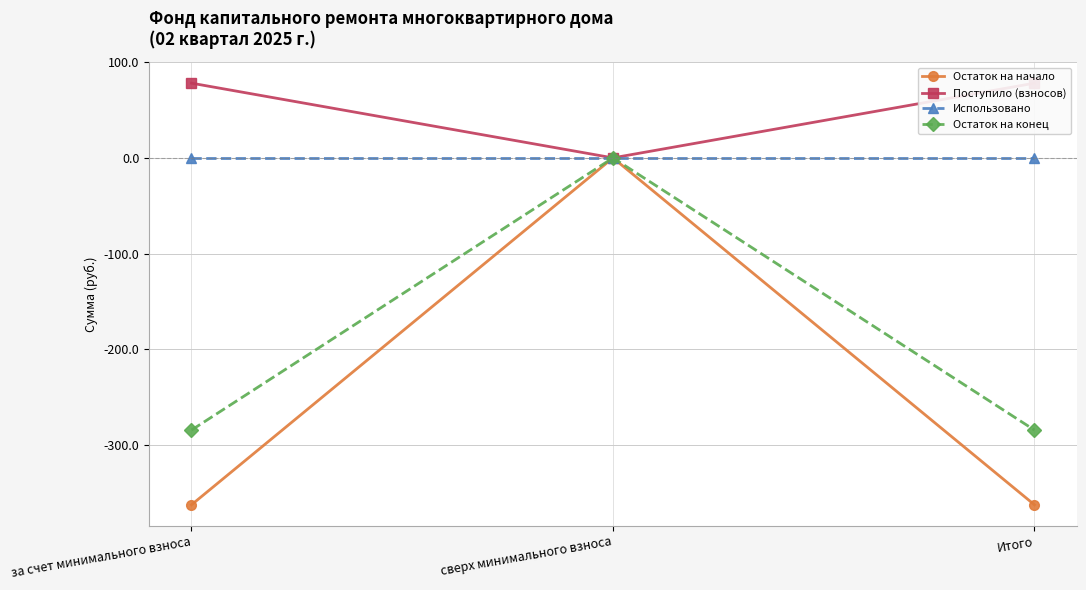

Reading left to right, transcribe all the data shown in this chart.

Остаток на начало: -362.3	0.0	-362.3
Поступило (взносов): 78.0	0.0	78.0
Использовано: 0.0	0.0	0.0
Остаток на конец: -284.3	0.0	-284.3